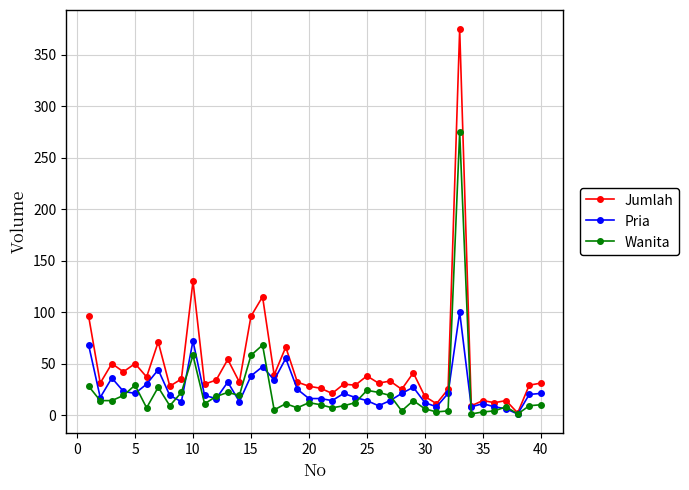

What is the maximum value for Pria?

100